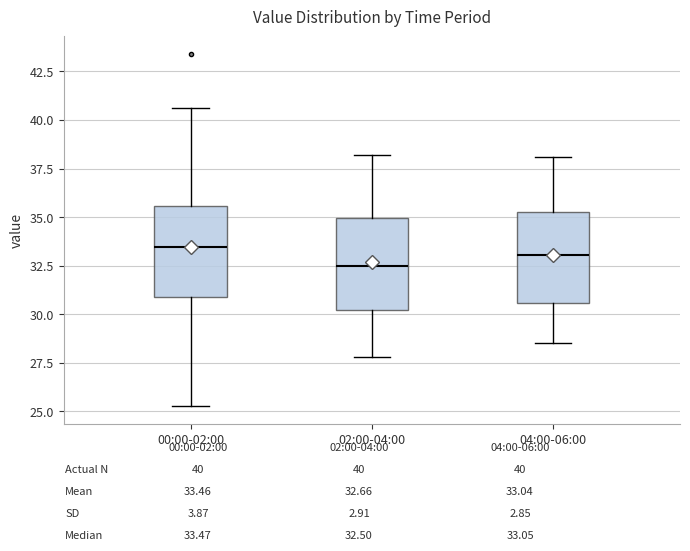

Reading left to right, read every box against the y-axis: the position of its median line, the range the box covers, and the ends of its whiskers. The values are not printed on the chart, so give them approximately, as read against the axis.

00:00-02:00: median 33.5, box 31.0 to 35.5, whiskers 25.5 to 40.5
02:00-04:00: median 32.5, box 30.0 to 35.0, whiskers 28.0 to 38.0
04:00-06:00: median 33.0, box 30.5 to 35.5, whiskers 28.5 to 38.0